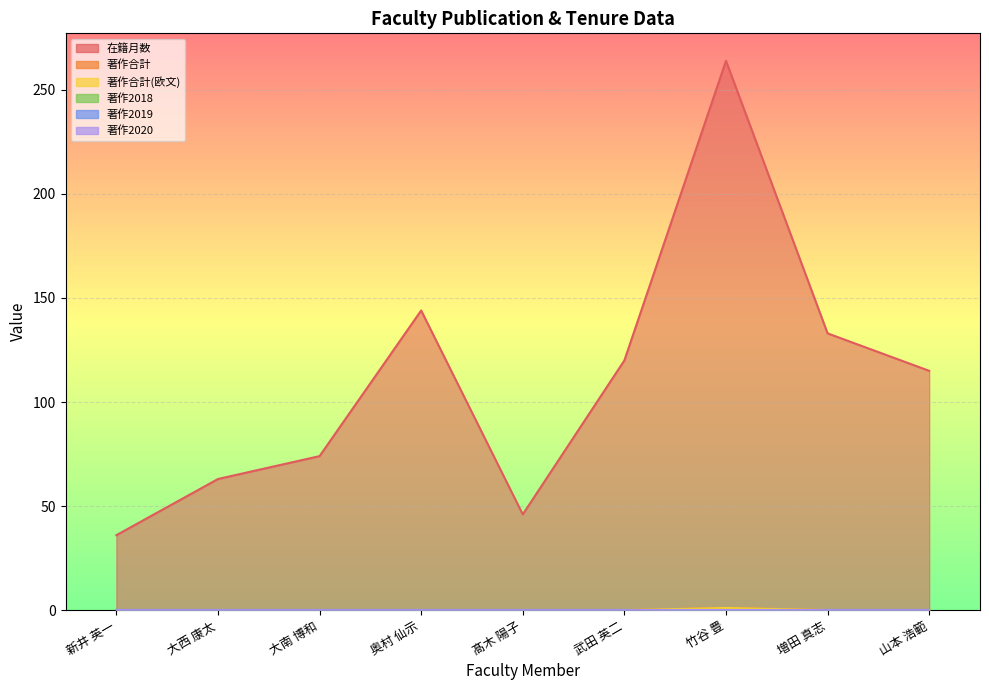

How many data points does each series have?

9